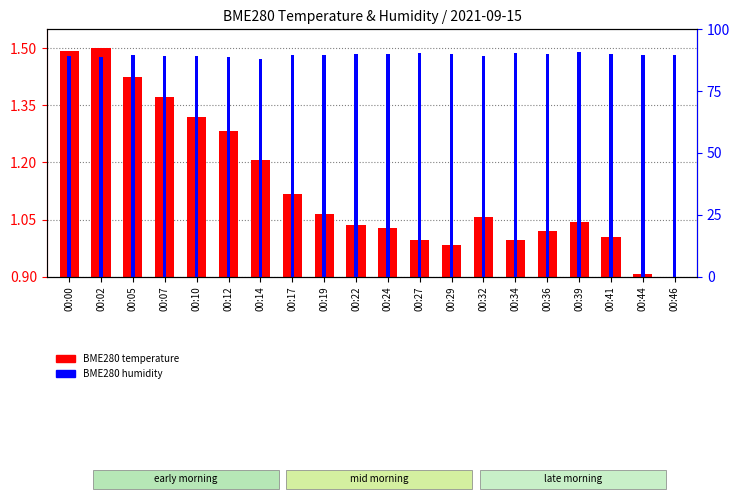

What is the spread (max minus min) of values at 00:36?

90.0